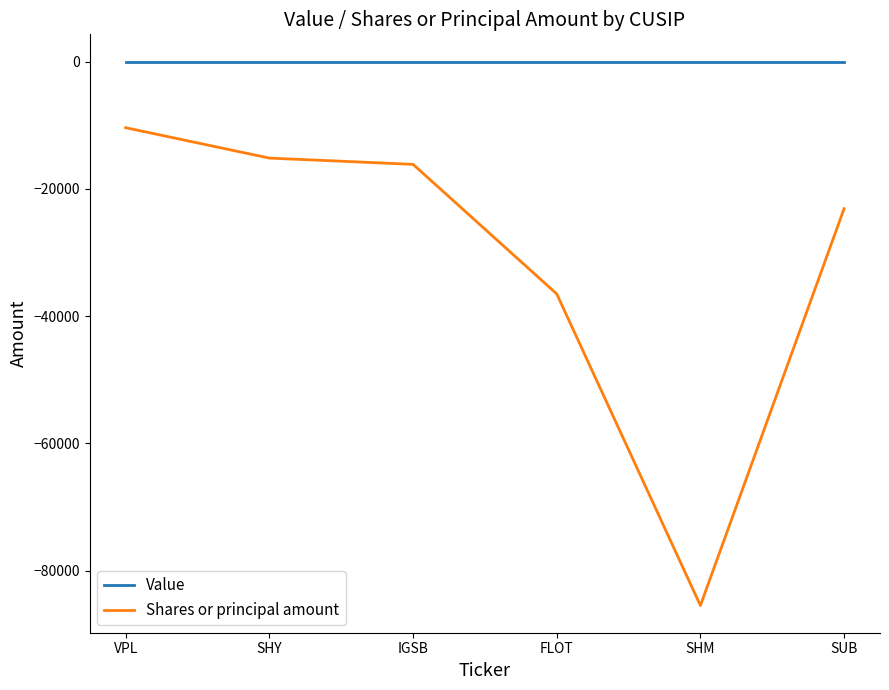

The Shares or principal amount series shows -3404 at IGSB. True or false?

False